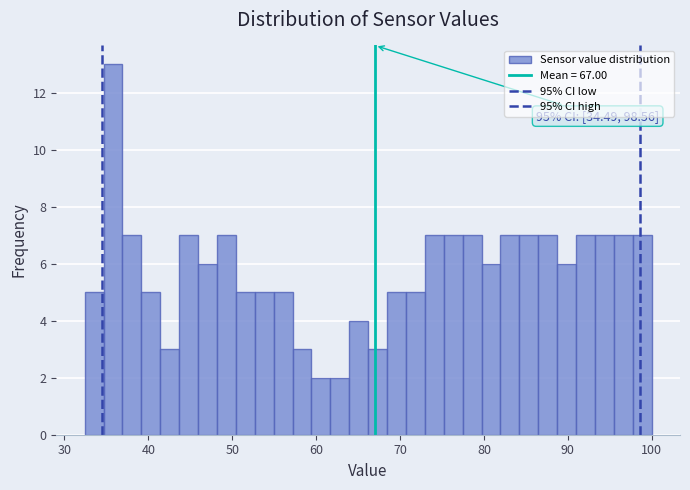

Around what value on the x-axis is the tallest bar? Give the approximate position of its centre, as read against the axis.

36